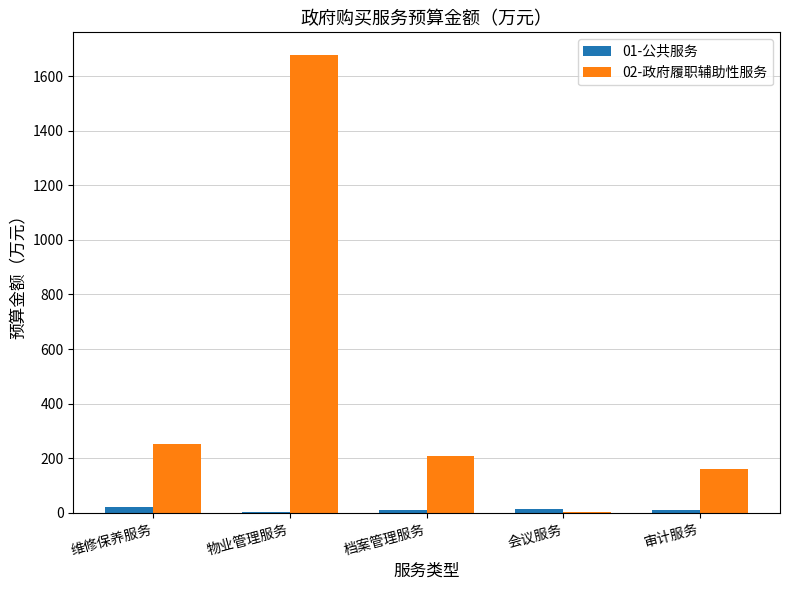

What is the difference between the 02-政府履职辅助性服务 values at 维修保养服务 and 档案管理服务?

46.4